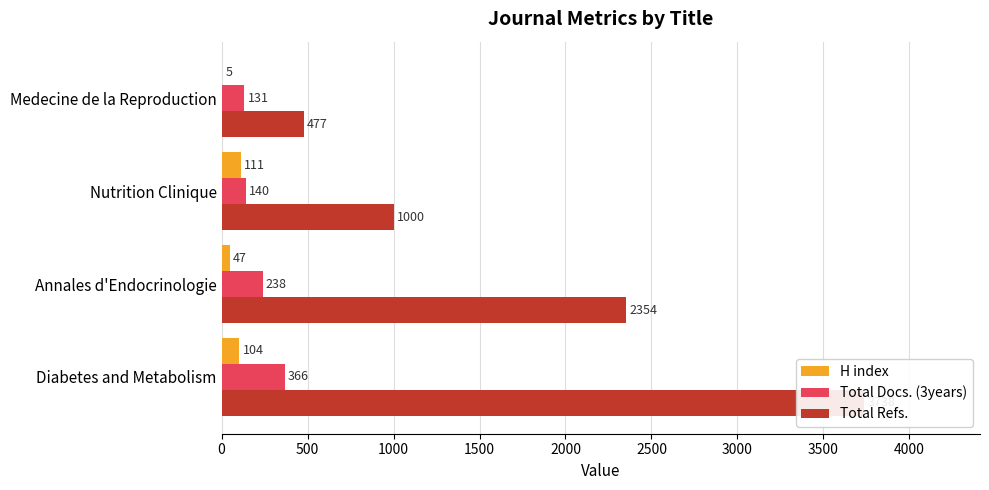

How many Total Refs. values are between 1000 and 3738?

3